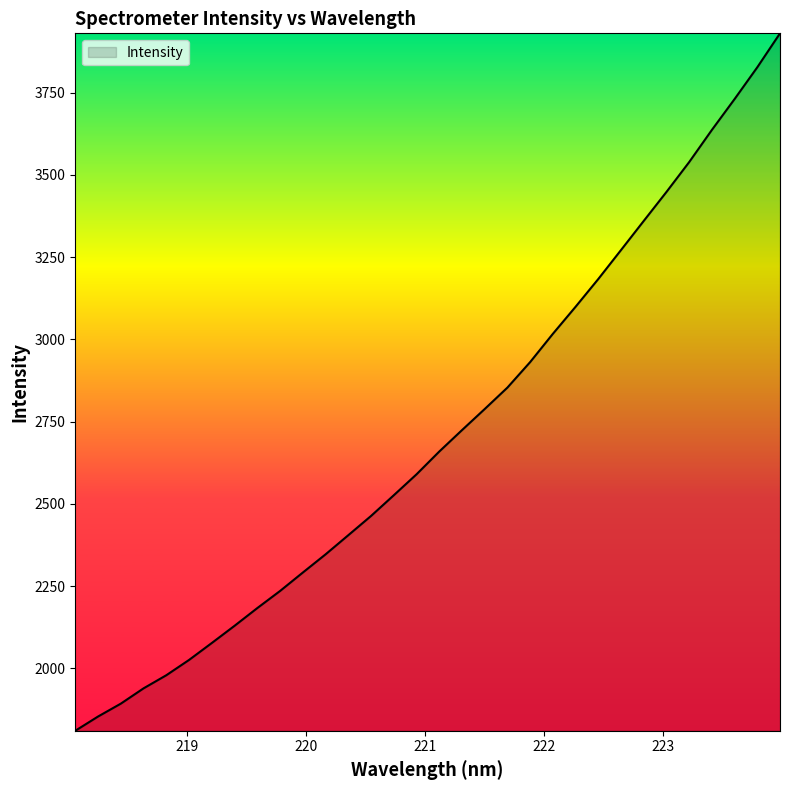

What is the greatest value displayed?

3930.6